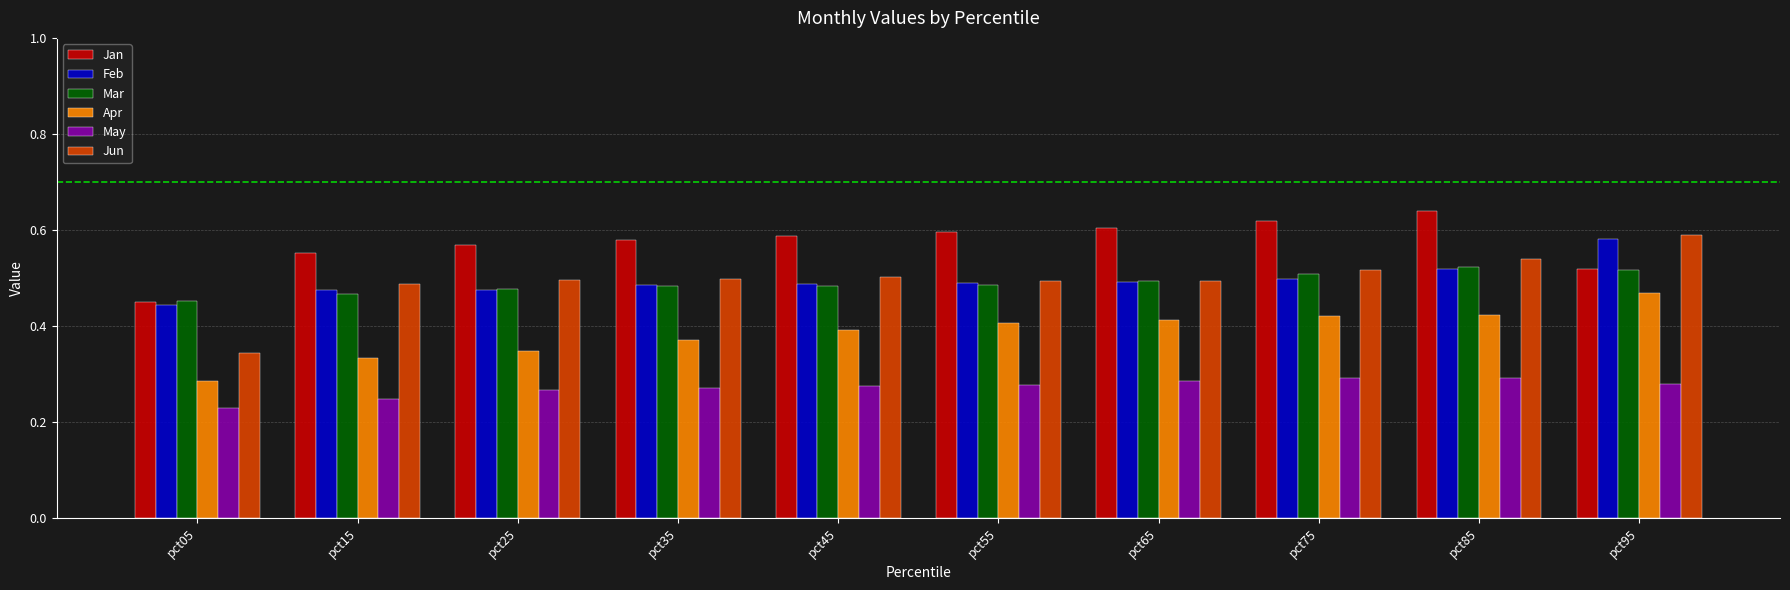

At which label is Jan closest to 0?

pct05